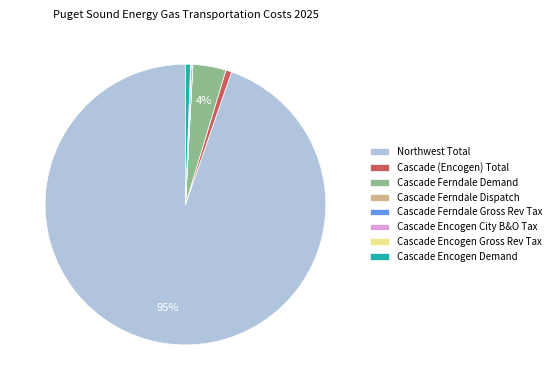

True or false: Cascade Encogen Demand accounts for 12% of the total.

False